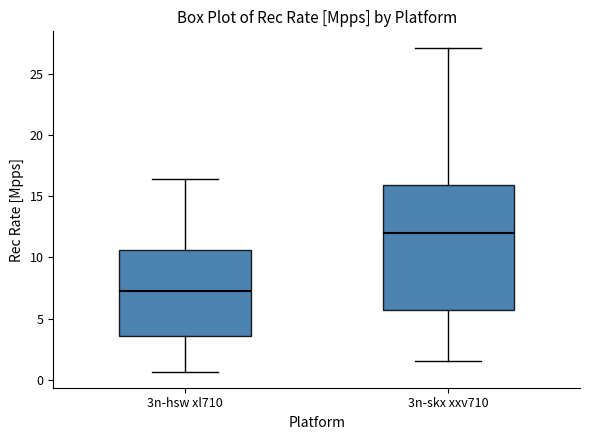

Where does the median line of the box for 3n-skx xxv710 sit on the y-axis? The values are not printed on the chart, so give them approximately, as read against the axis.

12.0